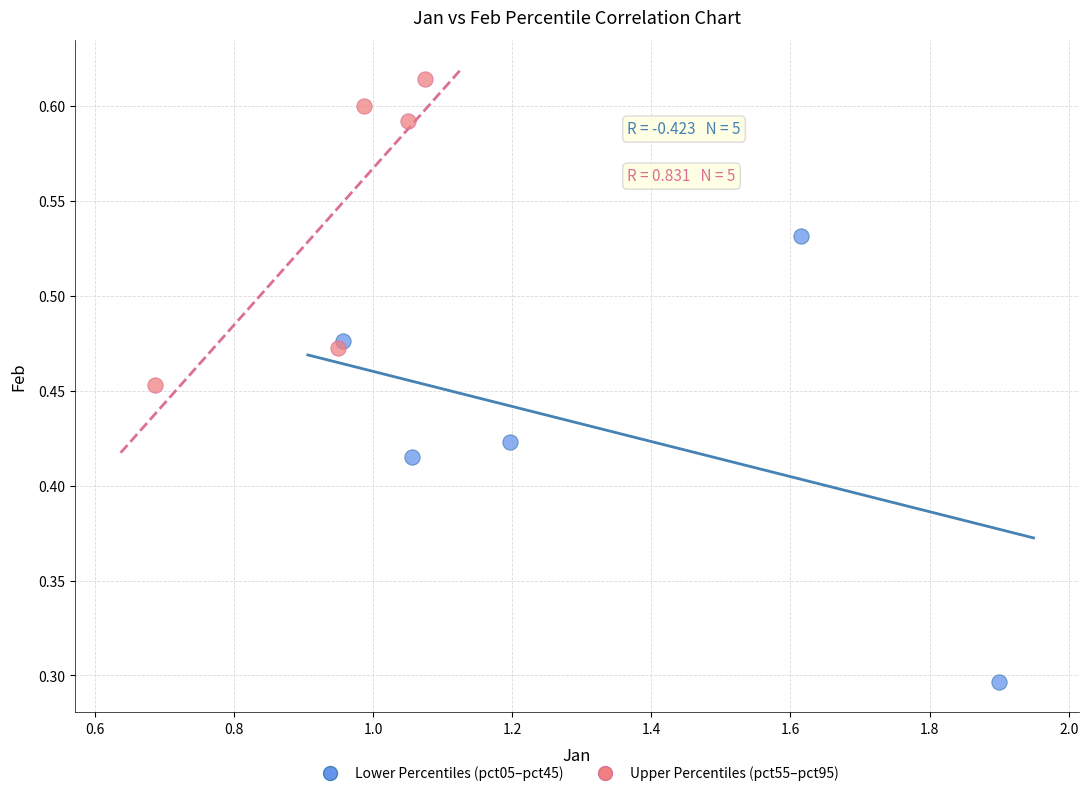

What are all the series names shown in the legend?

Lower Percentiles (pct05–pct45), Upper Percentiles (pct55–pct95)